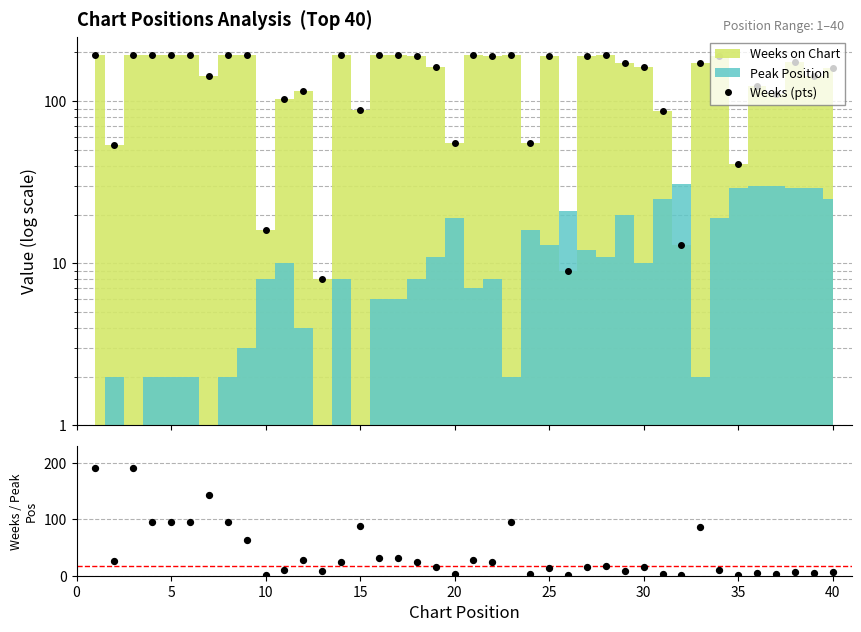

Which series has the largest total across all categories?

Weeks (pts)